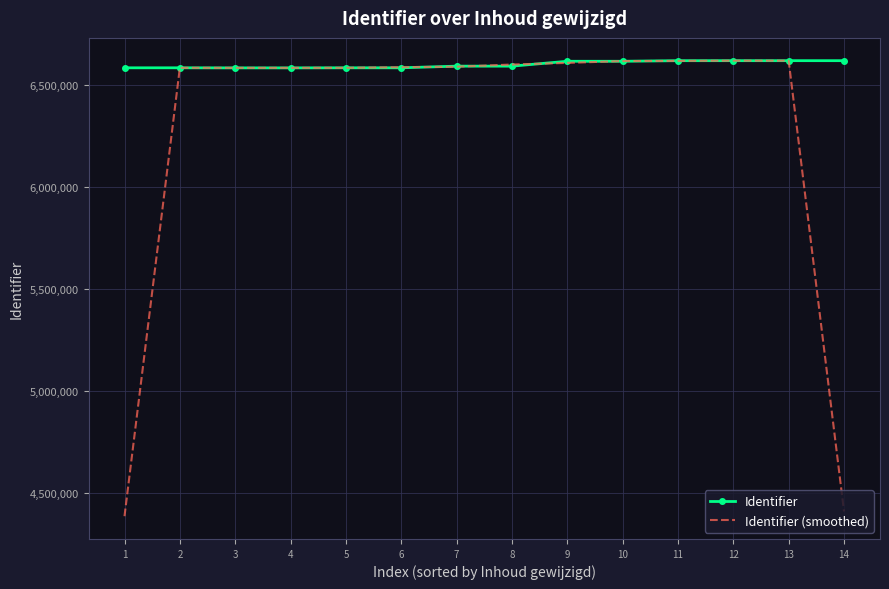

Which series has the widest spread of values?

Identifier (smoothed)